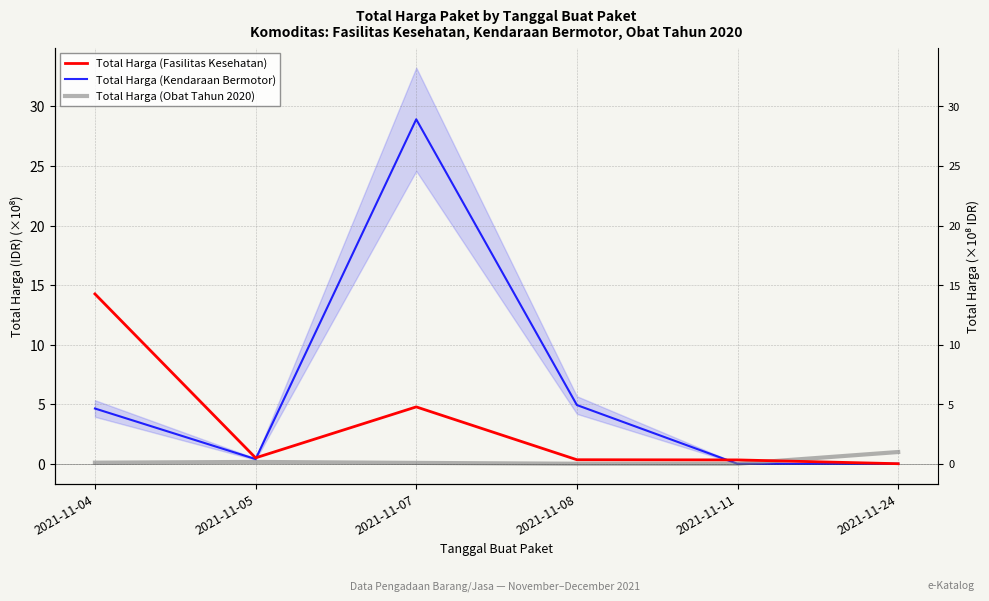

Which series has the largest total across all categories?

Total Harga (Kendaraan Bermotor)